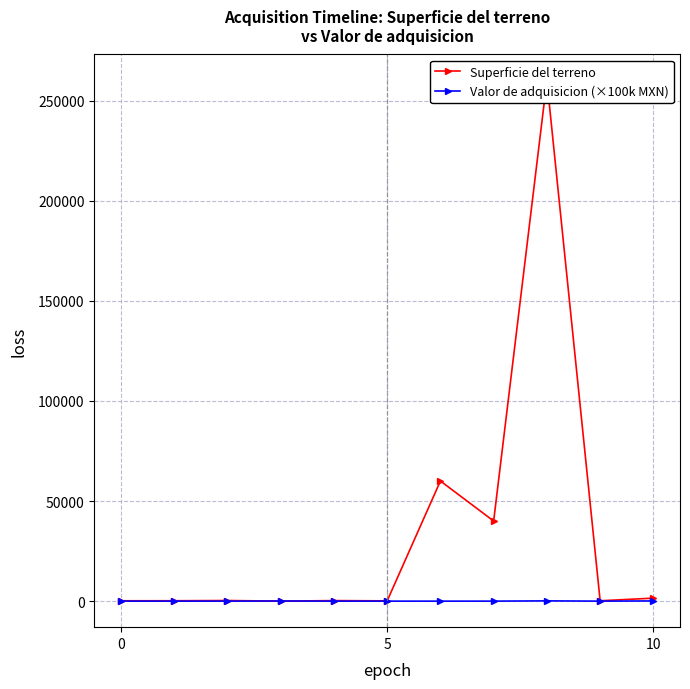

At which category is the sum across all series the highest?

8